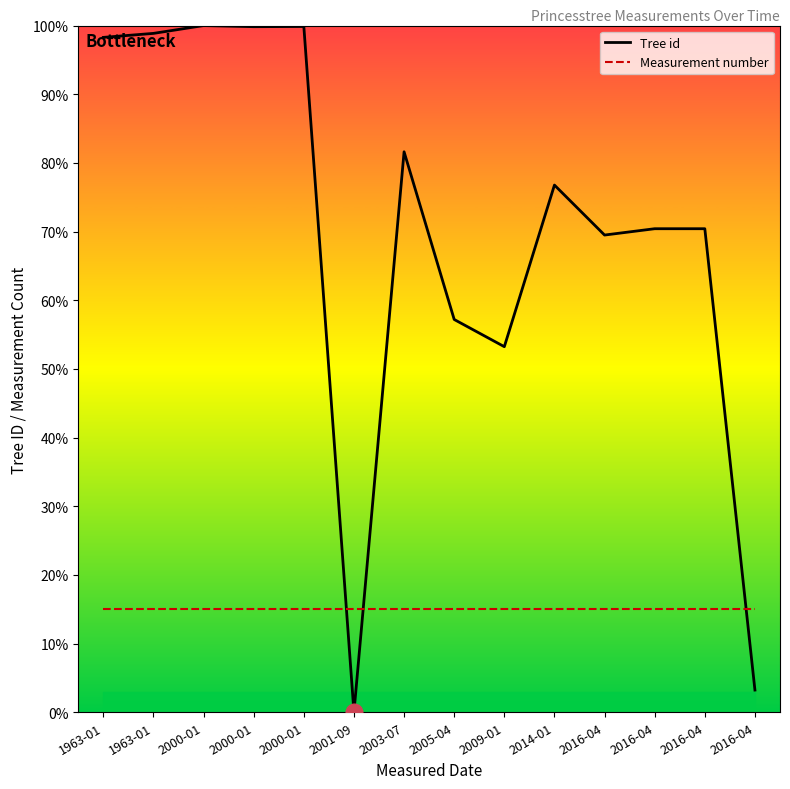

List the labels in order of Tree id value, largest first.

2000-01, 2000-01, 2000-01, 1963-01, 1963-01, 2003-07, 2014-01, 2016-04, 2016-04, 2016-04, 2005-04, 2009-01, 2016-04, 2001-09